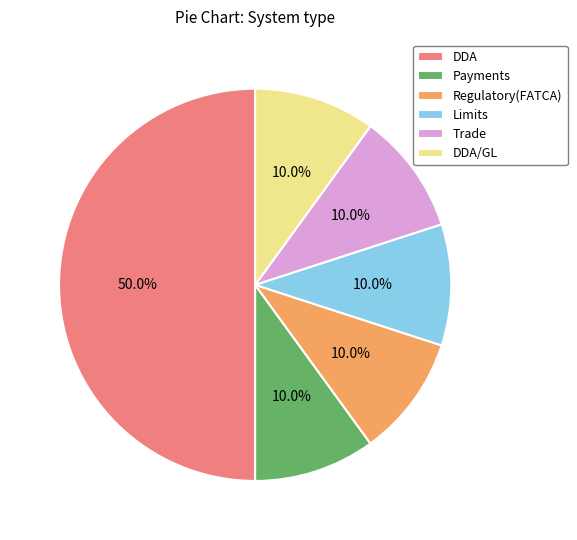

How much of the chart is everything except DDA/GL?

90.0%